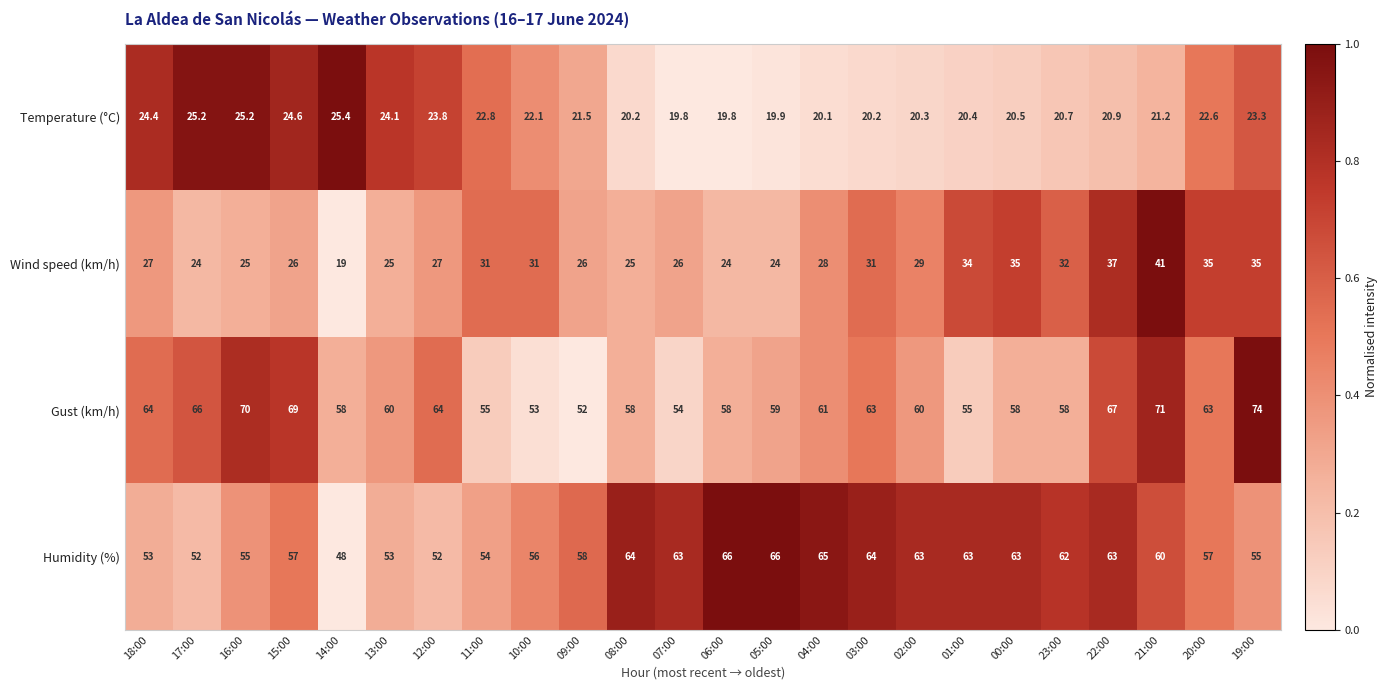

List the series in order of their peak value, lowest first.

Temperature (°C), Wind speed (km/h), Humidity (%), Gust (km/h)